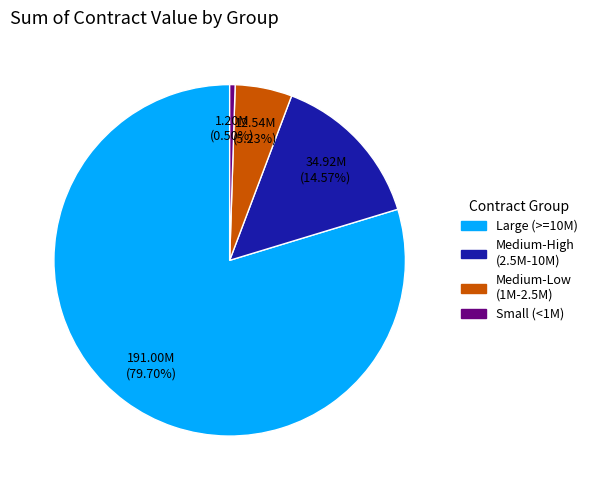

Does any single category account for the majority?

Yes